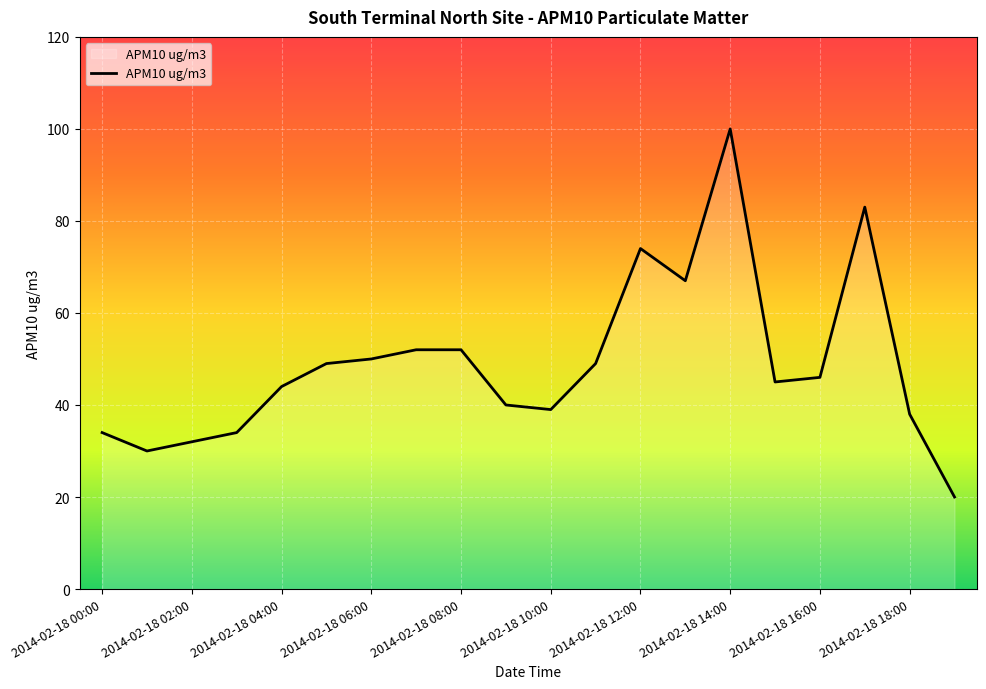

What is the difference between the maximum and minimum values?

80